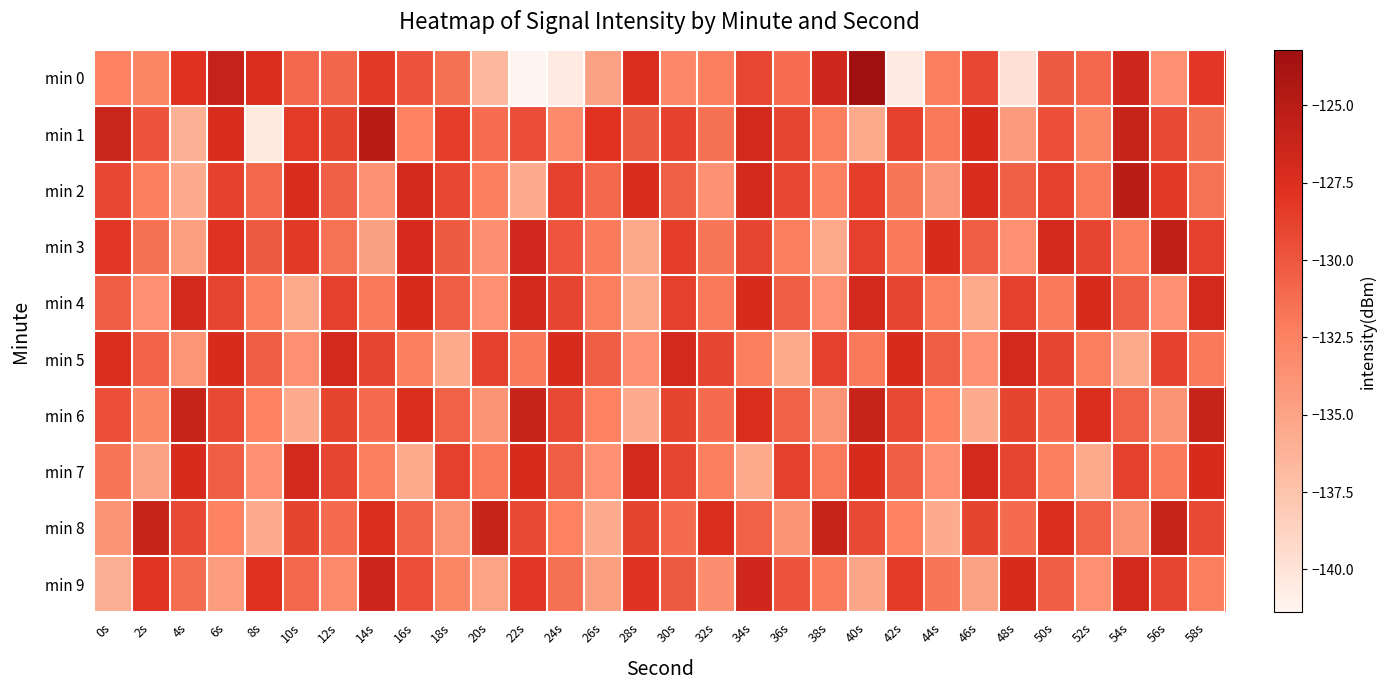

Reading right to left, extract all data points from this chart.

min 0: 58s=-128.2	56s=-133.5	54s=-126.5	52s=-130.9	50s=-130.2	48s=-139.8	46s=-129.1	44s=-132.2	42s=-140.6	40s=-123.2	38s=-126.5	36s=-131.2	34s=-129.1	32s=-132.3	30s=-132.9	28s=-127.5	26s=-134.9	24s=-140.6	22s=-141.4	20s=-136.6	18s=-131.4	16s=-129.9	14s=-128.3	12s=-130.8	10s=-130.9	8s=-127.4	6s=-125.9	4s=-127.8	2s=-132.7	0s=-132.5
min 1: 58s=-131.5	56s=-129.2	54s=-126.0	52s=-132.8	50s=-129.6	48s=-134.3	46s=-127.1	44s=-131.9	42s=-128.7	40s=-135.5	38s=-132.2	36s=-129.0	34s=-126.8	32s=-131.5	30s=-128.8	28s=-130.2	26s=-127.9	24s=-133.1	22s=-129.5	20s=-131.2	18s=-128.6	16s=-132.5	14s=-124.8	12s=-128.9	10s=-128.5	8s=-140.4	6s=-127.2	4s=-136.1	2s=-129.9	0s=-126.2
min 2: 58s=-131.6	56s=-128.3	54s=-125.1	52s=-131.9	50s=-128.7	48s=-130.5	46s=-127.2	44s=-134.0	42s=-131.8	40s=-128.6	38s=-132.3	36s=-129.1	34s=-126.9	32s=-133.7	30s=-130.5	28s=-127.2	26s=-131.0	24s=-128.8	22s=-135.6	20s=-132.3	18s=-129.1	16s=-126.9	14s=-133.7	12s=-130.5	10s=-127.2	8s=-131.0	6s=-128.8	4s=-135.6	2s=-132.3	0s=-129.1
min 3: 58s=-128.7	56s=-125.5	54s=-132.2	52s=-129.0	50s=-126.8	48s=-133.6	46s=-130.3	44s=-127.1	42s=-131.9	40s=-128.7	38s=-135.5	36s=-132.2	34s=-129.0	32s=-131.8	30s=-128.6	28s=-135.3	26s=-132.1	24s=-129.9	22s=-126.7	20s=-133.5	18s=-130.2	16s=-127.0	14s=-134.8	12s=-131.6	10s=-128.3	8s=-130.1	6s=-127.9	4s=-134.7	2s=-131.5	0s=-128.2
min 4: 58s=-126.8	56s=-133.6	54s=-130.3	52s=-127.1	50s=-131.9	48s=-128.7	46s=-135.5	44s=-132.2	42s=-129.0	40s=-126.8	38s=-133.6	36s=-130.3	34s=-127.1	32s=-131.9	30s=-128.7	28s=-135.5	26s=-132.2	24s=-129.0	22s=-126.8	20s=-133.6	18s=-130.3	16s=-127.1	14s=-131.9	12s=-128.7	10s=-135.5	8s=-132.2	6s=-129.0	4s=-126.8	2s=-133.6	0s=-130.3
min 5: 58s=-131.9	56s=-128.7	54s=-135.5	52s=-132.2	50s=-129.0	48s=-126.8	46s=-133.6	44s=-130.3	42s=-127.1	40s=-131.9	38s=-128.7	36s=-135.5	34s=-132.2	32s=-129.0	30s=-126.8	28s=-133.6	26s=-130.3	24s=-127.1	22s=-131.9	20s=-128.7	18s=-135.5	16s=-132.2	14s=-129.0	12s=-126.8	10s=-133.6	8s=-130.3	6s=-127.1	4s=-133.9	2s=-130.7	0s=-127.5
min 6: 58s=-126.0	56s=-133.8	54s=-130.6	52s=-127.3	50s=-131.1	48s=-128.9	46s=-135.7	44s=-132.5	42s=-129.2	40s=-126.0	38s=-133.8	36s=-130.6	34s=-127.3	32s=-131.1	30s=-128.9	28s=-135.7	26s=-132.5	24s=-129.2	22s=-126.0	20s=-133.8	18s=-130.6	16s=-127.3	14s=-131.1	12s=-128.9	10s=-135.7	8s=-132.5	6s=-129.2	4s=-126.0	2s=-132.8	0s=-129.6
min 7: 58s=-127.1	56s=-131.9	54s=-128.7	52s=-135.5	50s=-132.2	48s=-129.0	46s=-126.8	44s=-133.6	42s=-130.3	40s=-127.1	38s=-131.9	36s=-128.7	34s=-135.5	32s=-132.2	30s=-129.0	28s=-126.8	26s=-133.6	24s=-130.3	22s=-127.1	20s=-131.9	18s=-128.7	16s=-135.5	14s=-132.2	12s=-129.0	10s=-126.8	8s=-133.6	6s=-130.3	4s=-127.1	2s=-134.9	0s=-131.7
min 8: 58s=-129.2	56s=-126.0	54s=-133.8	52s=-130.6	50s=-127.3	48s=-131.1	46s=-128.9	44s=-135.7	42s=-132.5	40s=-129.2	38s=-126.0	36s=-133.8	34s=-130.6	32s=-127.3	30s=-131.1	28s=-128.9	26s=-135.7	24s=-132.5	22s=-129.2	20s=-126.0	18s=-133.8	16s=-130.6	14s=-127.3	12s=-131.1	10s=-128.9	8s=-135.7	6s=-132.5	4s=-129.2	2s=-126.0	0s=-133.8
min 9: 58s=-132.2	56s=-129.0	54s=-126.8	52s=-133.6	50s=-130.3	48s=-127.1	46s=-134.9	44s=-131.7	42s=-128.5	40s=-135.2	38s=-132.0	36s=-129.8	34s=-126.6	32s=-133.3	30s=-130.1	28s=-127.9	26s=-134.7	24s=-131.5	22s=-128.2	20s=-135.0	18s=-132.8	16s=-129.6	14s=-126.3	12s=-133.1	10s=-130.9	8s=-127.7	6s=-134.5	4s=-131.2	2s=-128.0	0s=-135.9